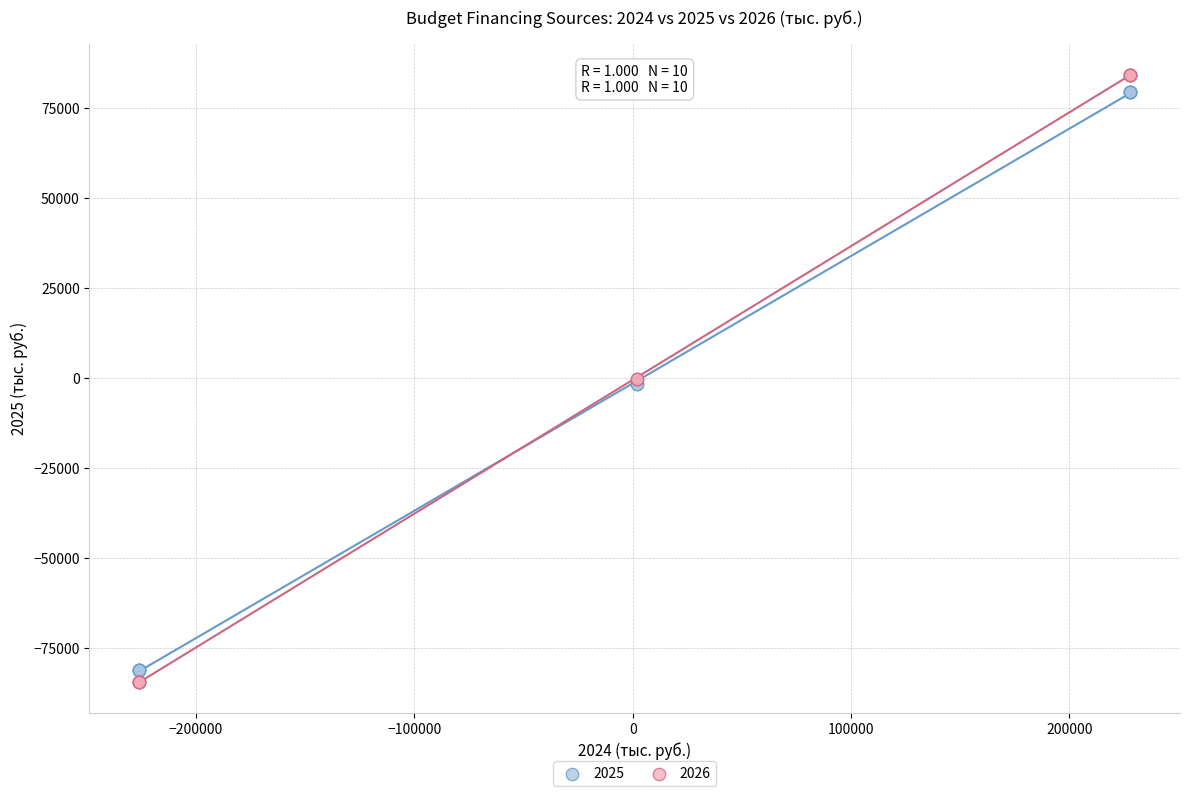

What is the X range (max minus min) for the scatter plot?

453981.5